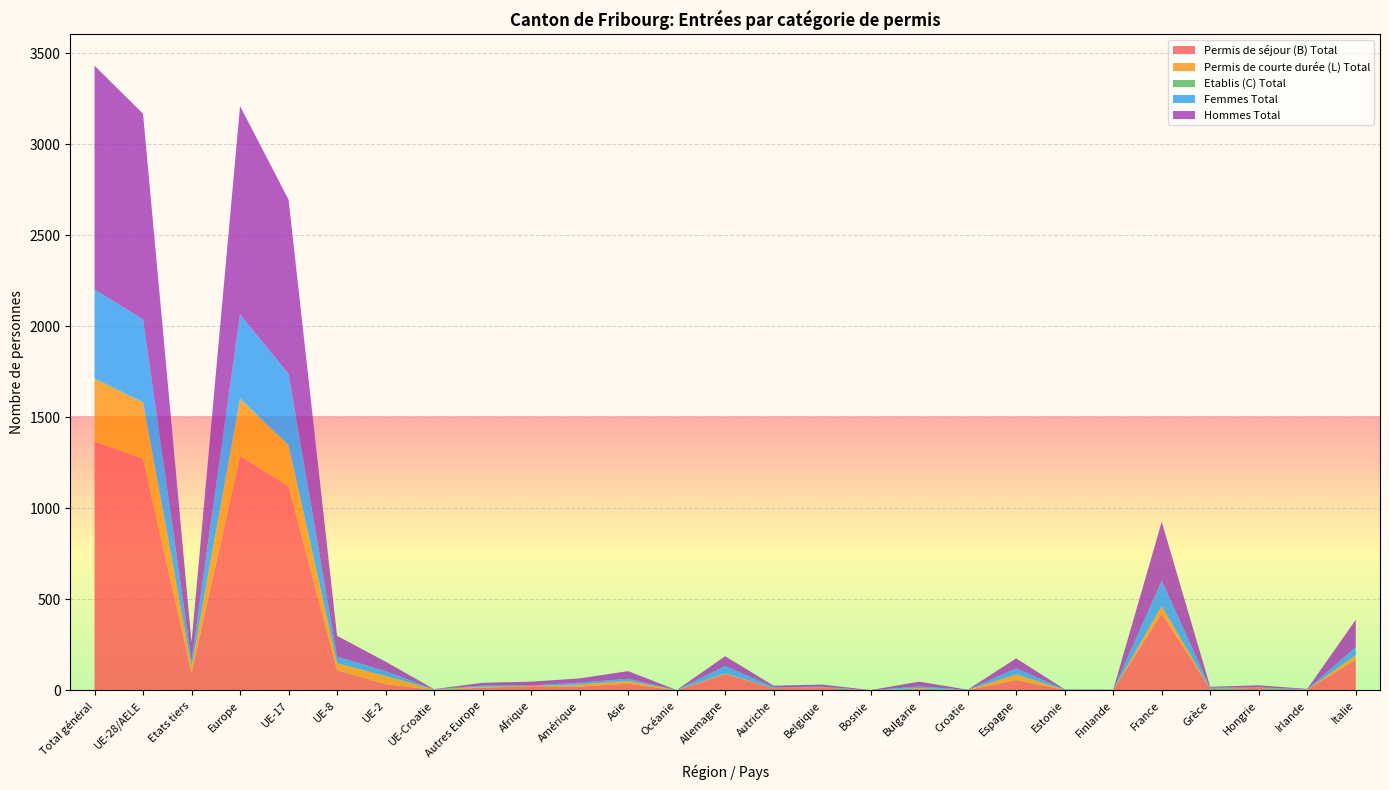

Reading left to right, transcribe all the data shown in this chart.

Permis de séjour (B) Total: Total général=1368	UE-28/AELE=1272	Etats tiers=96	Europe=1287	UE-17=1122	UE-8=111	UE-2=35	UE-Croatie=2	Autres Europe=15	Afrique=23	Amérique=21	Asie=37	Océanie=0	Allemagne=91	Autriche=12	Belgique=16	Bosnie=0	Bulgarie=10	Croatie=2	Espagne=57	Estonie=3	Finlande=2	France=422	Grèce=10	Hongrie=13	Irlande=4	Italie=169
Permis de courte durée (L) Total: Total général=342	UE-28/AELE=308	Etats tiers=34	Europe=312	UE-17=223	UE-8=38	UE-2=44	UE-Croatie=3	Autres Europe=4	Afrique=1	Amérique=12	Asie=16	Océanie=1	Allemagne=2	Autriche=0	Belgique=0	Bosnie=1	Bulgarie=3	Croatie=0	Espagne=31	Estonie=0	Finlande=0	France=41	Grèce=0	Hongrie=0	Irlande=0	Italie=25
Etablis (C) Total: Total général=6	UE-28/AELE=4	Etats tiers=2	Europe=6	UE-17=3	UE-8=1	UE-2=0	UE-Croatie=0	Autres Europe=2	Afrique=0	Amérique=0	Asie=0	Océanie=0	Allemagne=1	Autriche=1	Belgique=0	Bosnie=0	Bulgarie=0	Croatie=0	Espagne=0	Estonie=0	Finlande=0	France=0	Grèce=0	Hongrie=1	Irlande=0	Italie=0
Femmes Total: Total général=486	UE-28/AELE=455	Etats tiers=31	Europe=461	UE-17=390	UE-8=36	UE-2=27	UE-Croatie=1	Autres Europe=6	Afrique=3	Amérique=10	Asie=11	Océanie=1	Allemagne=40	Autriche=5	Belgique=4	Bosnie=0	Bulgarie=9	Croatie=1	Espagne=33	Estonie=2	Finlande=1	France=139	Grèce=5	Hongrie=3	Irlande=2	Italie=44
Hommes Total: Total général=1230	UE-28/AELE=1129	Etats tiers=101	Europe=1144	UE-17=958	UE-8=114	UE-2=52	UE-Croatie=1	Autres Europe=15	Afrique=21	Amérique=23	Asie=42	Océanie=0	Allemagne=54	Autriche=8	Belgique=12	Bosnie=1	Bulgarie=26	Croatie=1	Espagne=55	Estonie=1	Finlande=1	France=324	Grèce=5	Hongrie=11	Irlande=2	Italie=150